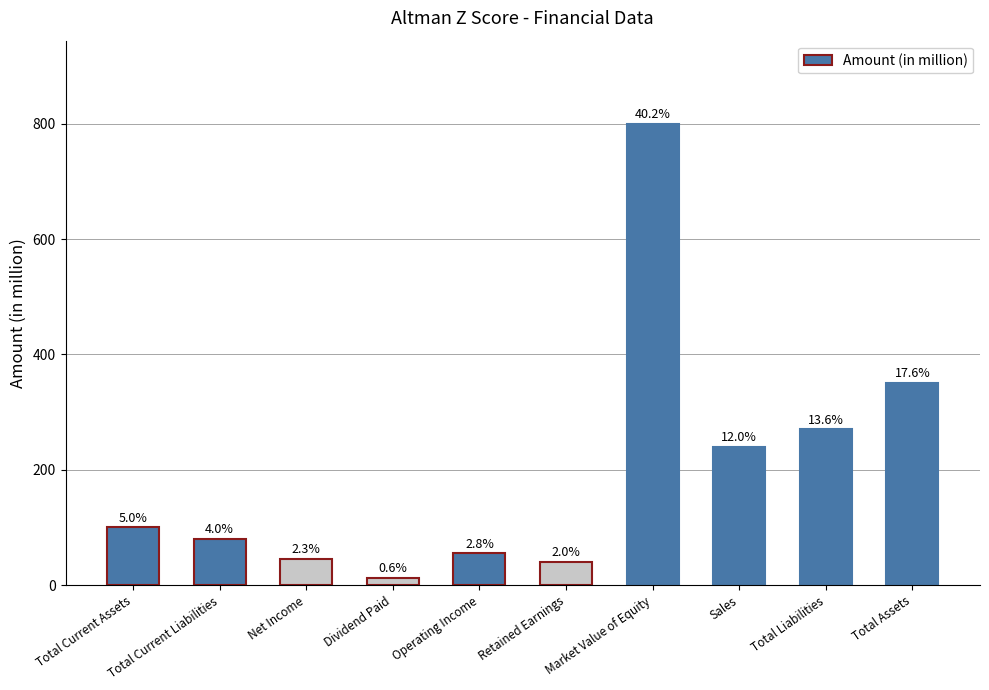

Between Net Income and Market Value of Equity, which is larger?

Market Value of Equity